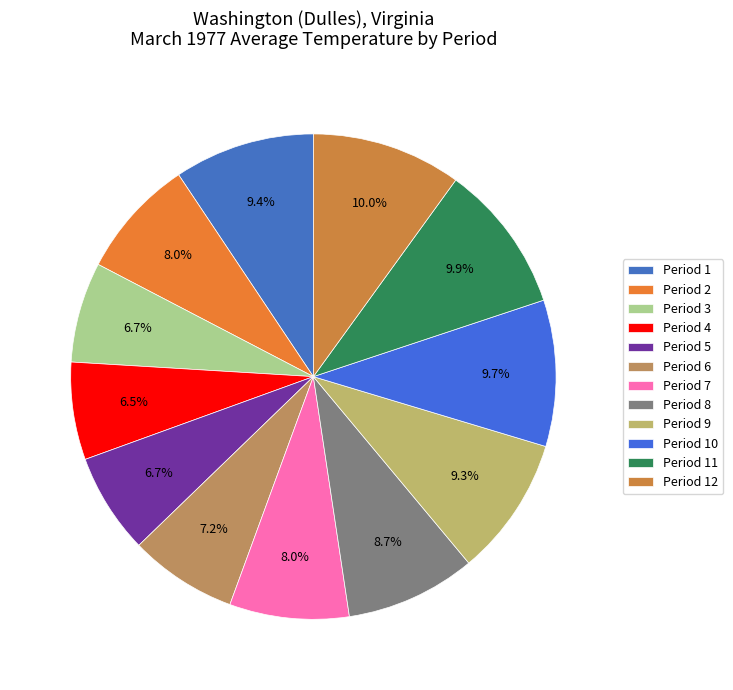

Is it true that Period 1 is 9% of the pie?

True